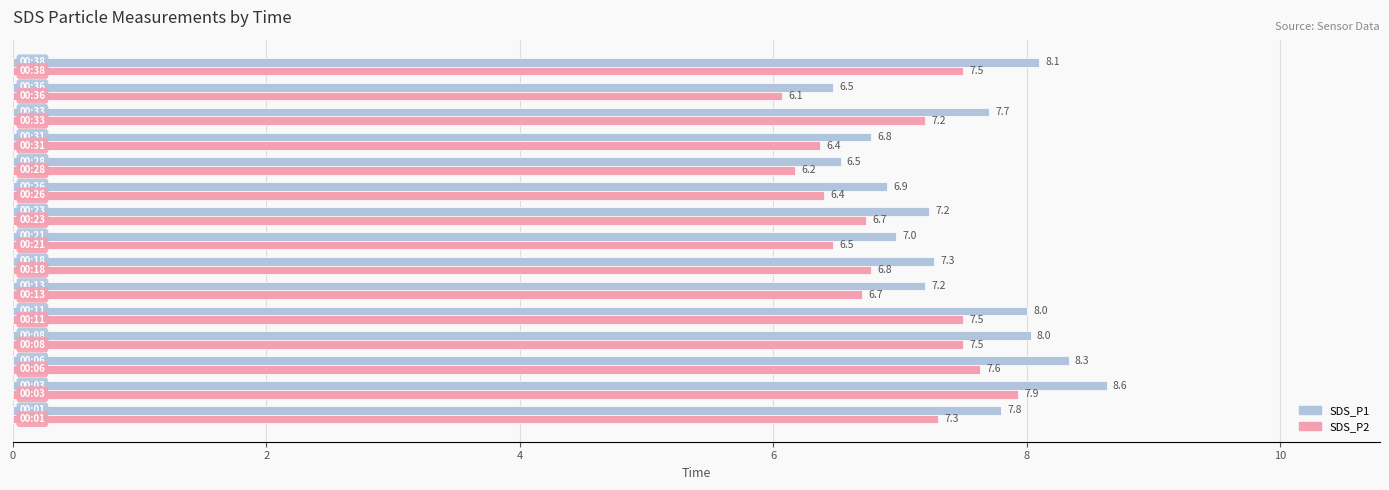

Which series has the widest spread of values?

SDS_P1